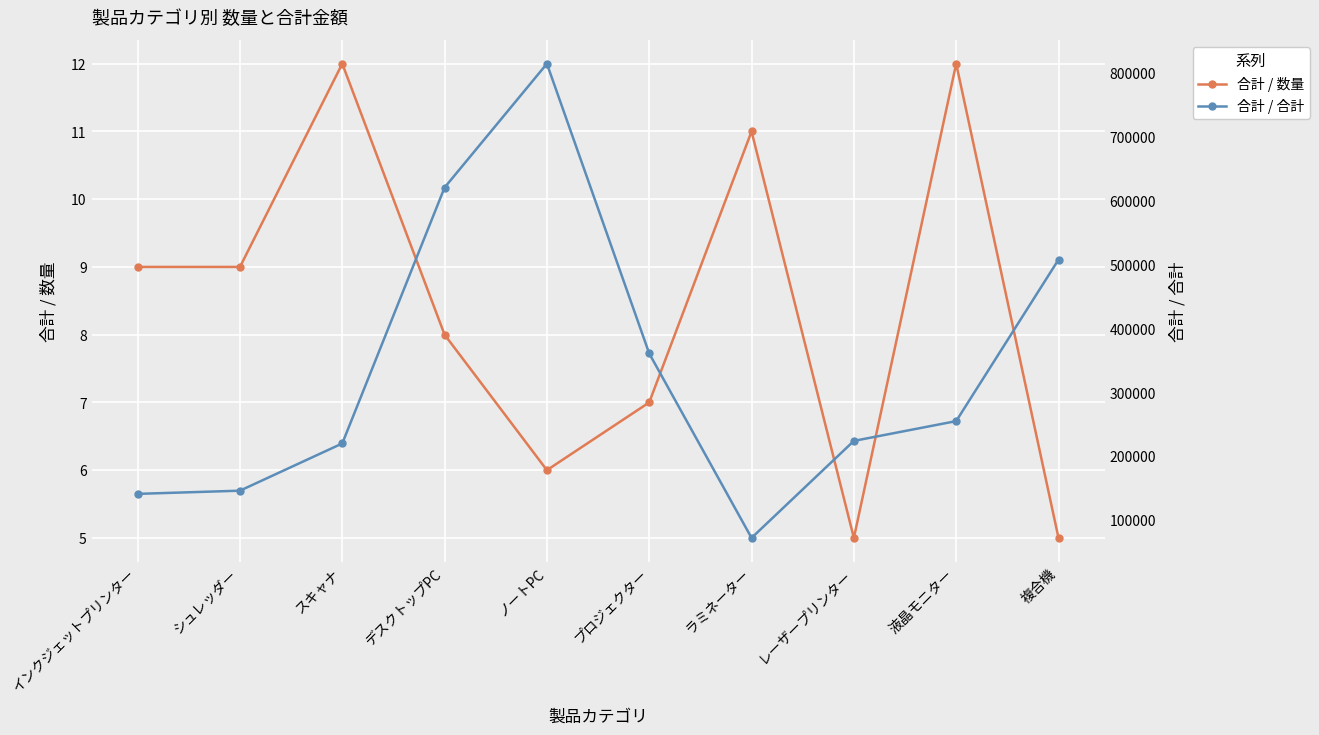

Which category has the lowest value in the 合計 / 数量 series?

レーザープリンター